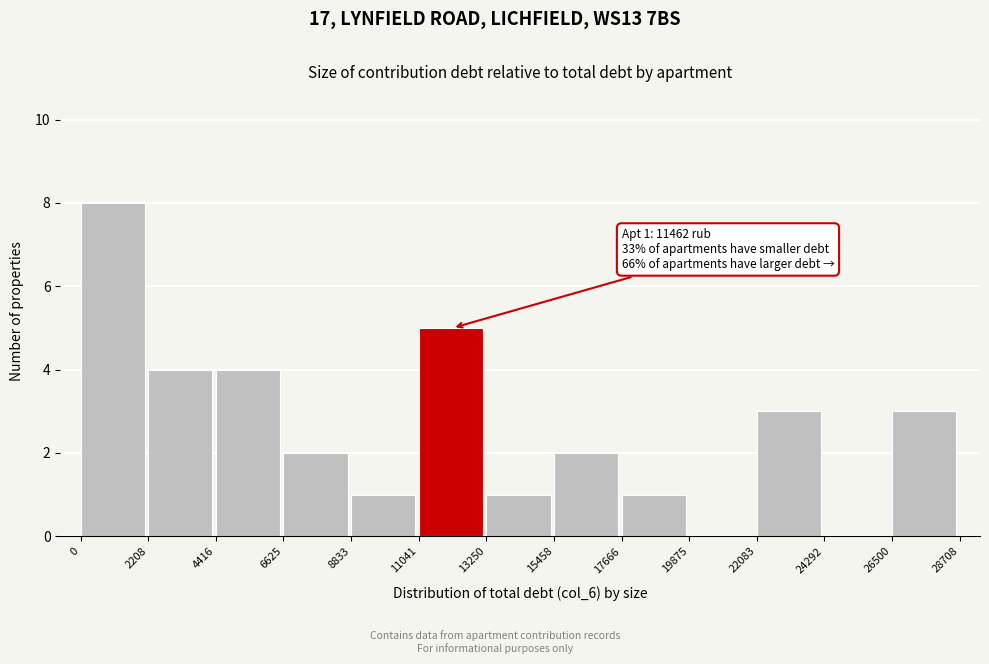

Over which range of the x-axis is the bar tallest?

0 to 2208